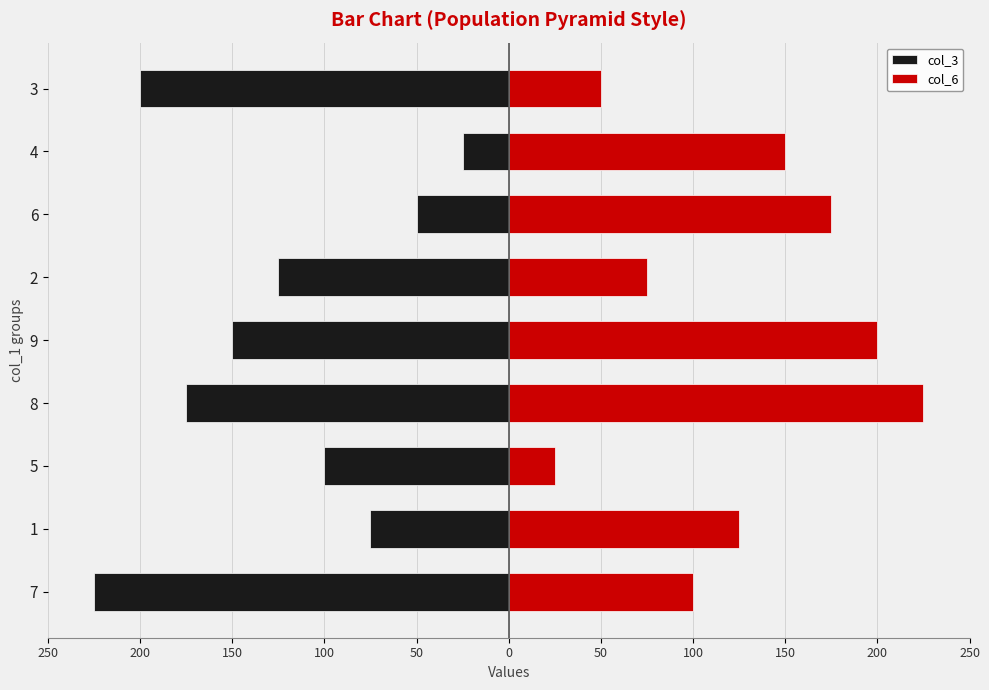

What are all the series names shown in the legend?

col_3, col_6